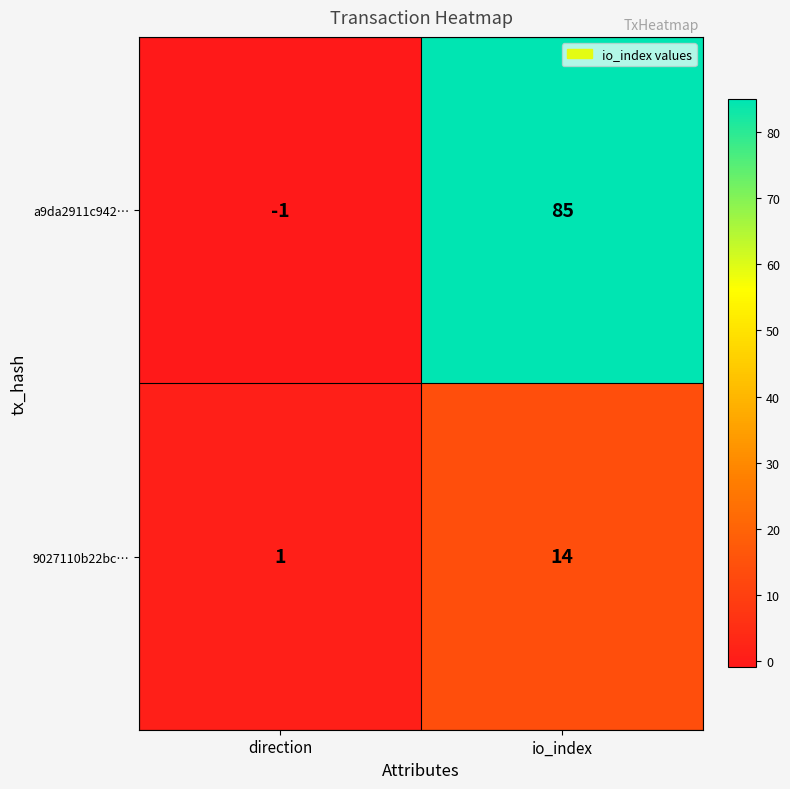

What is the difference between the a9da2911c942… values at direction and io_index?

86